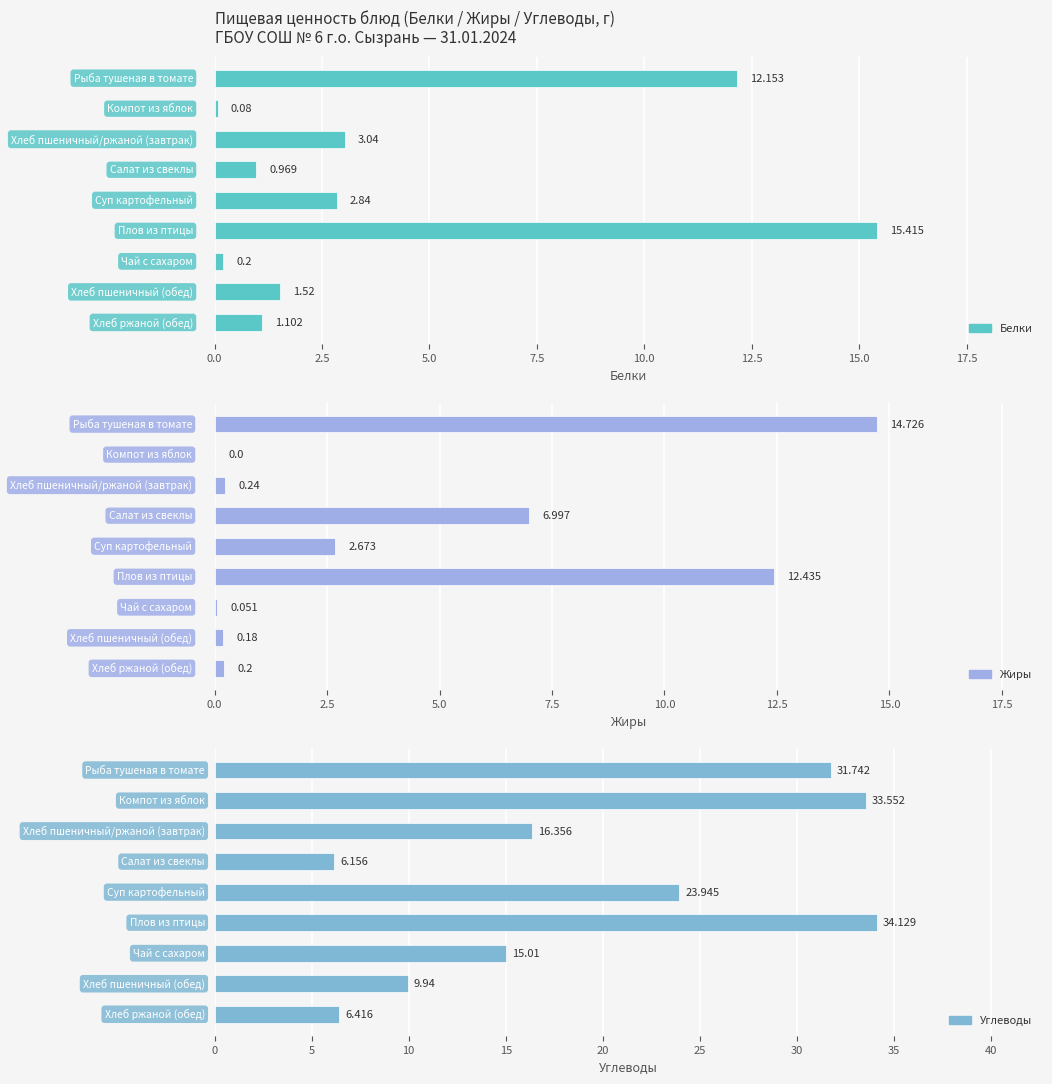

What position from the right is 0.0?

9